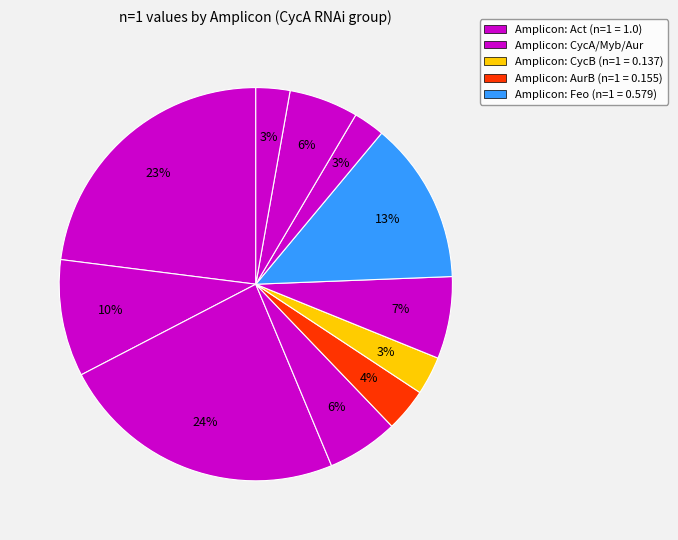

Which slice is the largest?

Myb